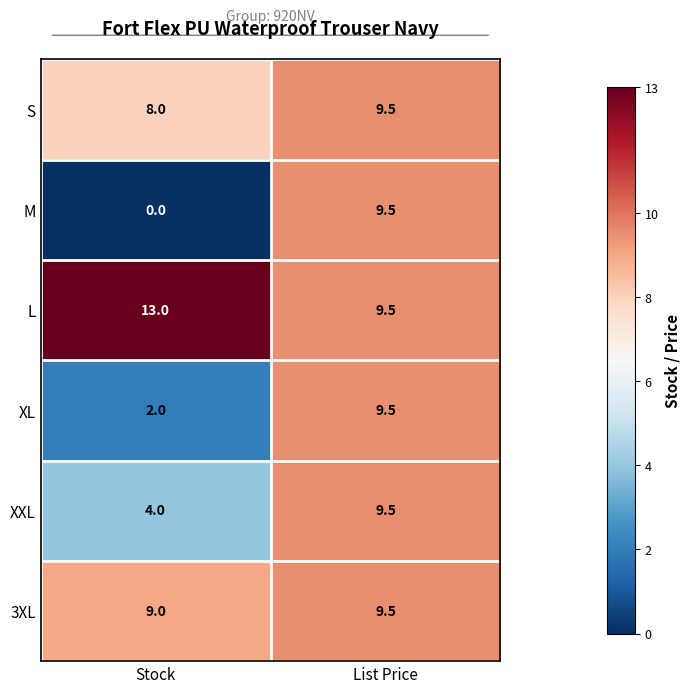

What is the maximum value shown in the chart?

13.0